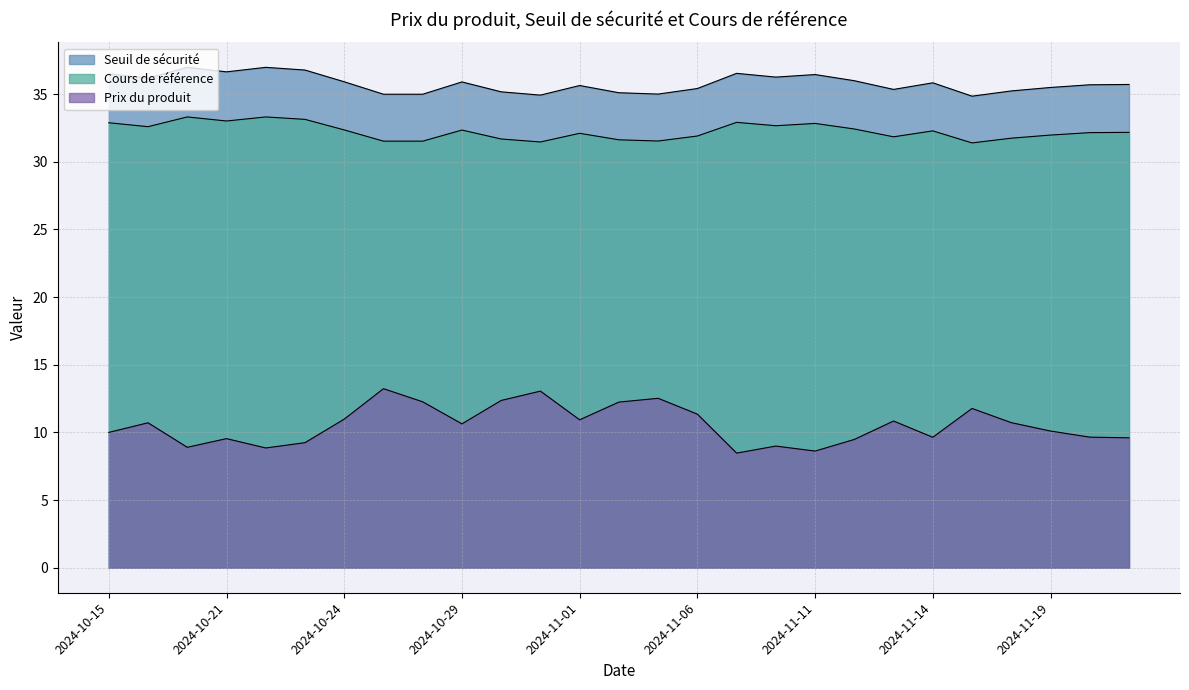

Where is the first local maximum for Cours de référence?

2024-10-18